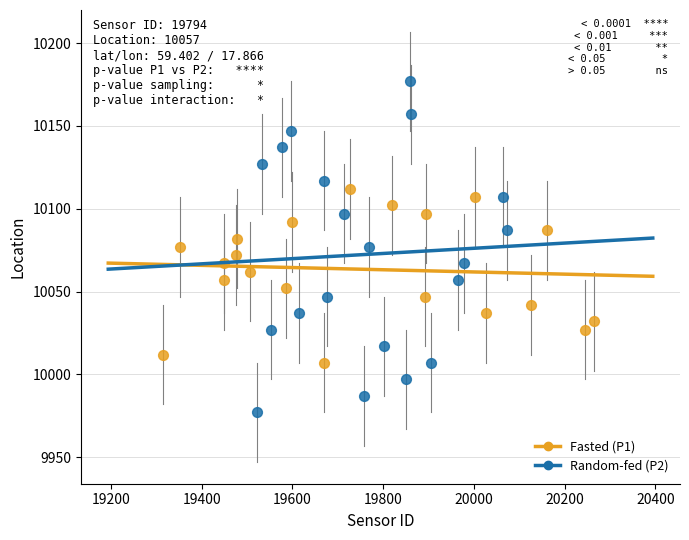

Which series has the largest Y range (max minus min)?

Random-fed (P2)